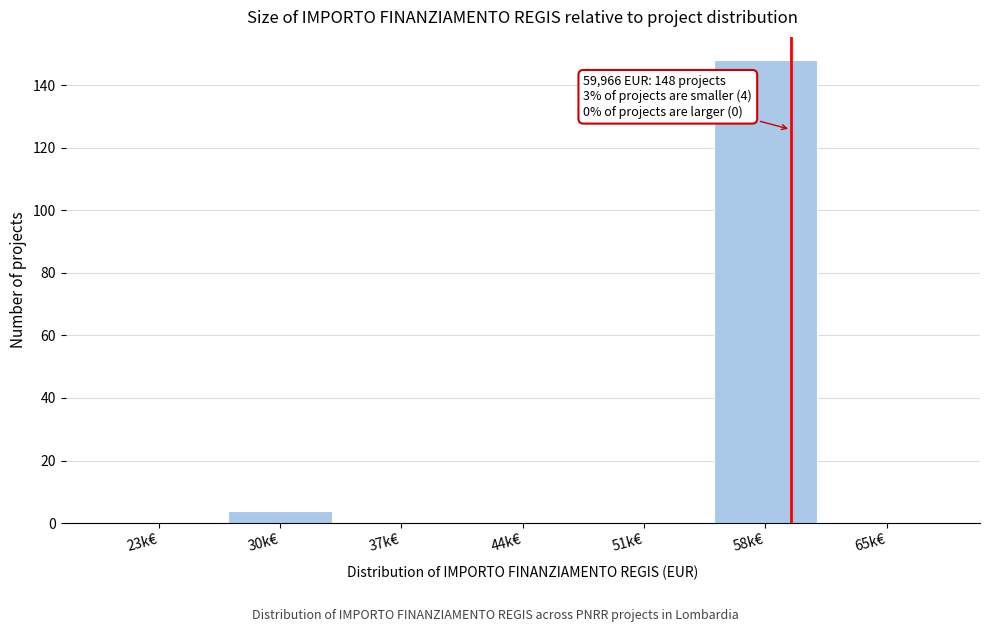

Reading left to right, transcribe all the data shown in this chart.

23k€=0	30k€=4	37k€=0	44k€=0	51k€=0	58k€=148	65k€=0